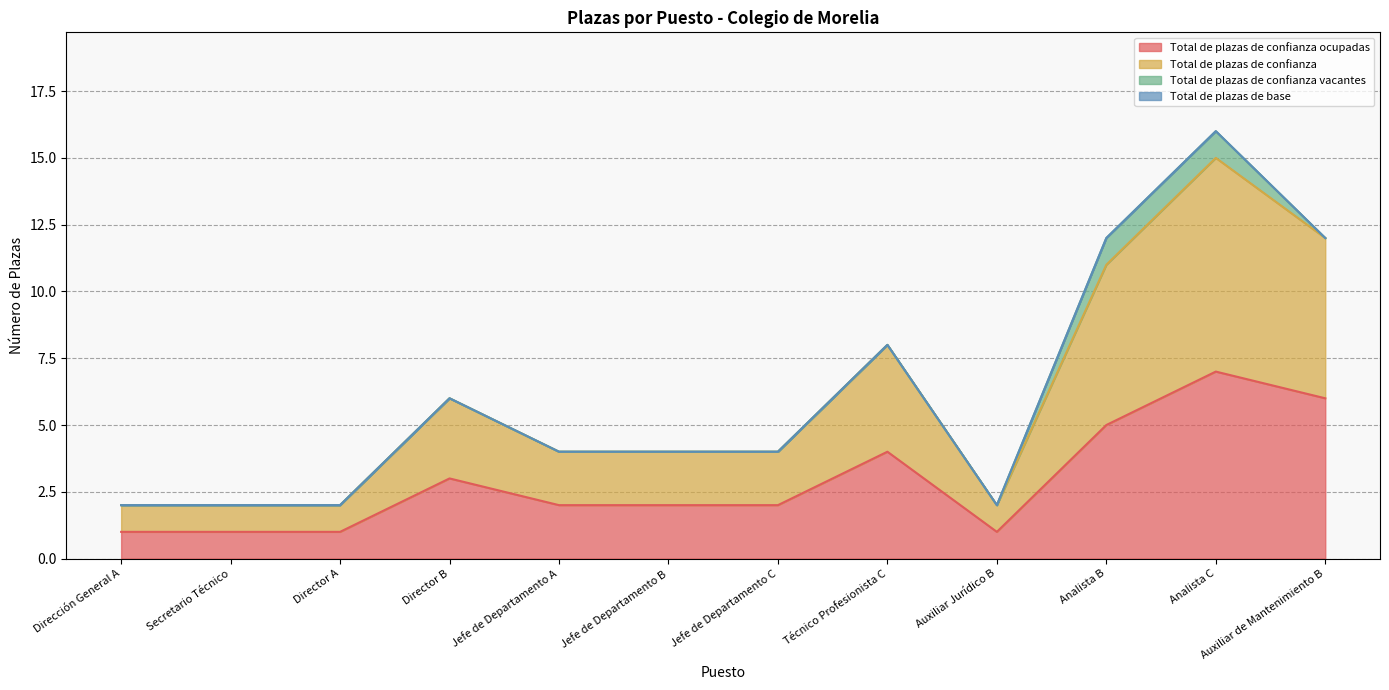

Is the value of Total de plazas de confianza at Director B greater than the value of Total de plazas de confianza ocupadas at Auxiliar de Mantenimiento B?

No